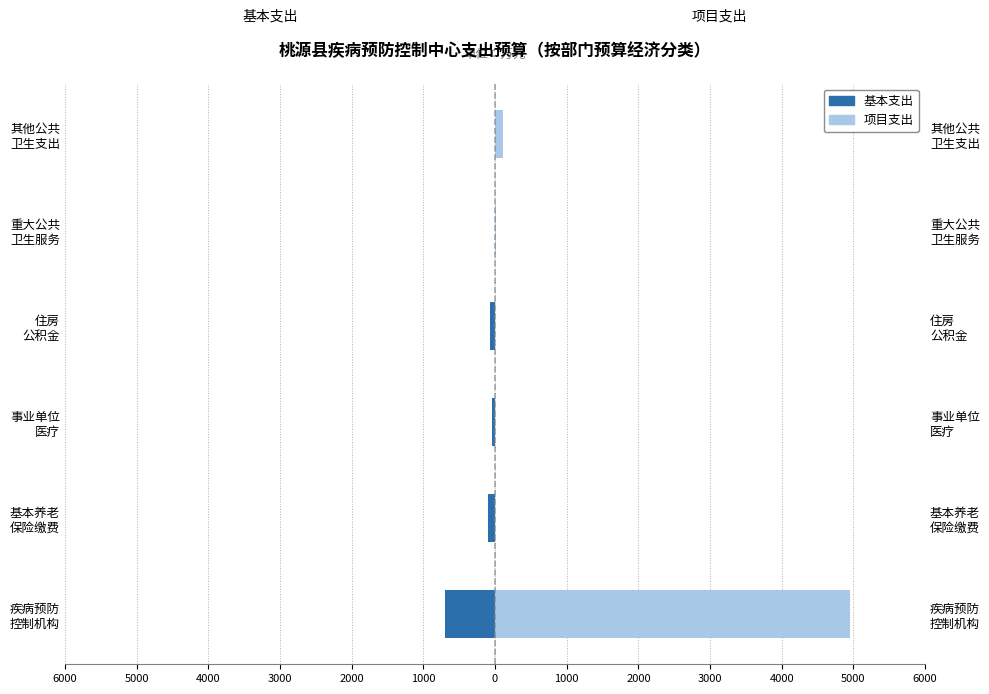

What is the greatest value displayed?

4953.3